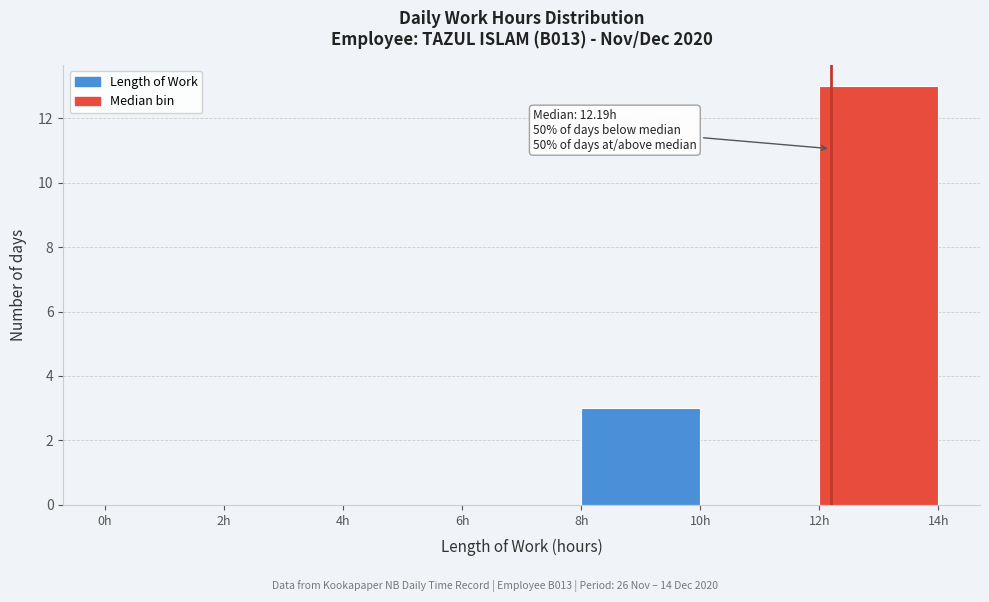

Over which range of the x-axis is the bar tallest?

12 to 14